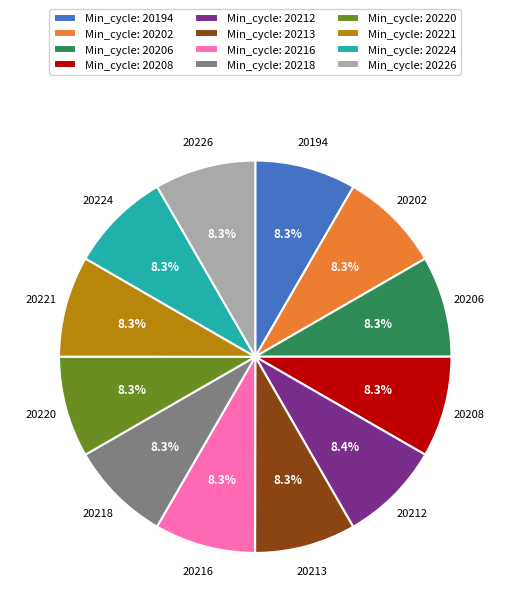

Does any single category account for the majority?

No